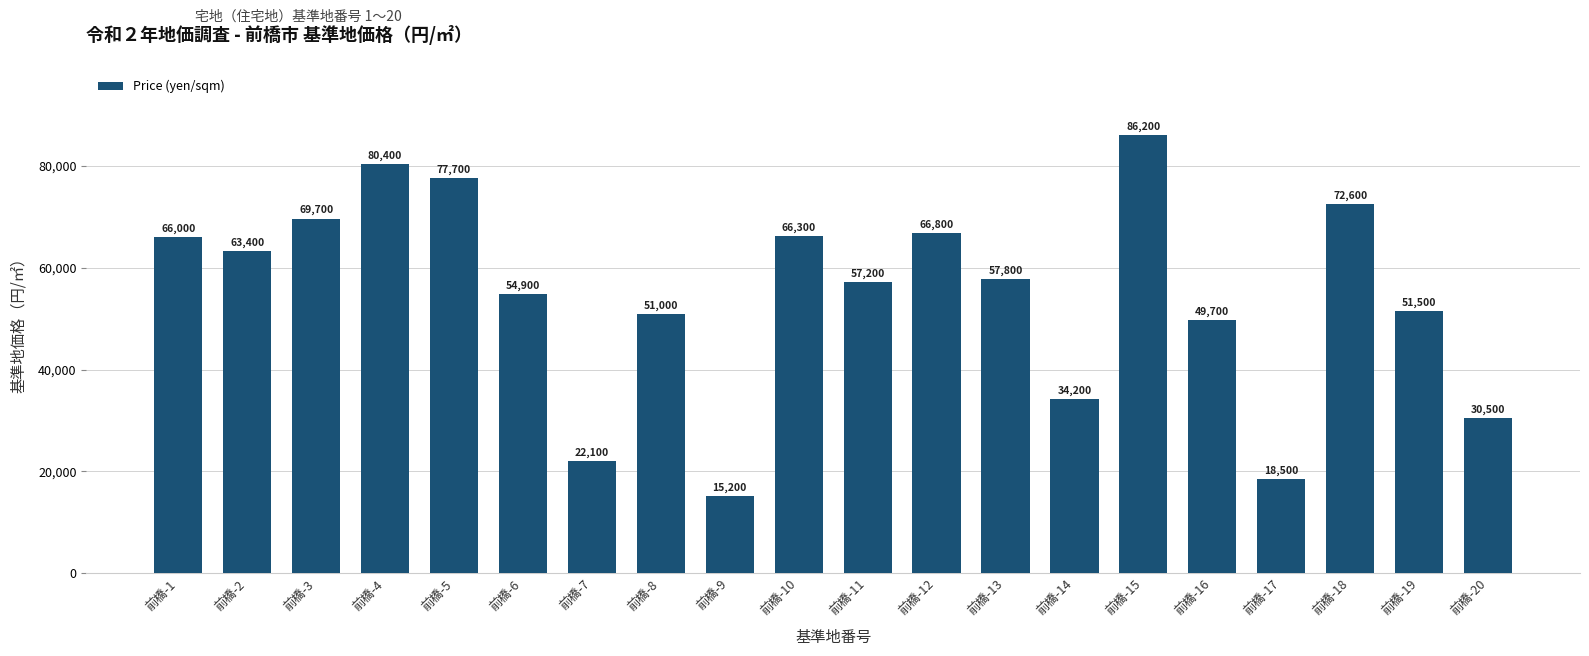

What is the approximate value at 前橋-3?

69700